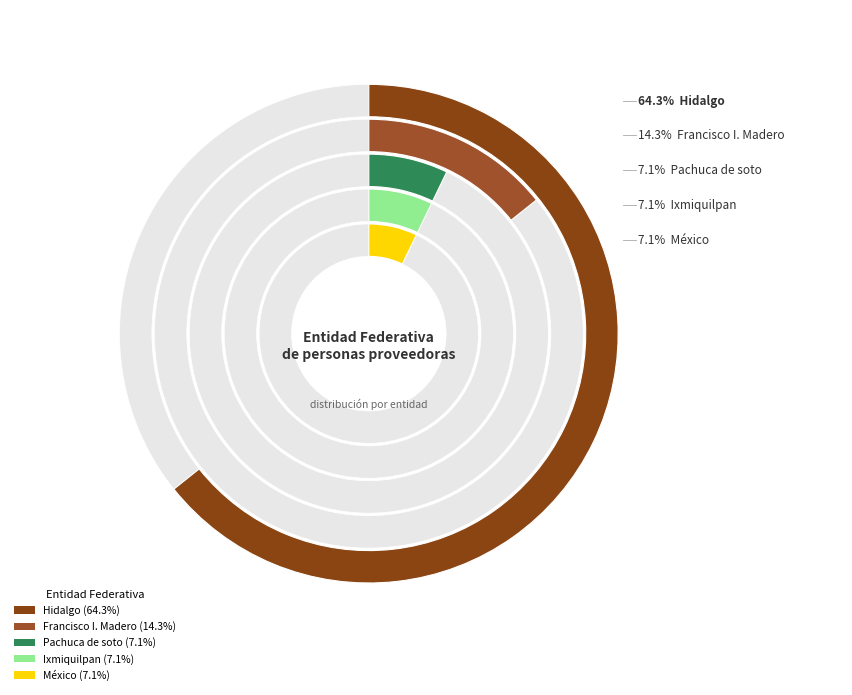

What percentage is the Pachuca de soto slice, to the nearest percent?

7%